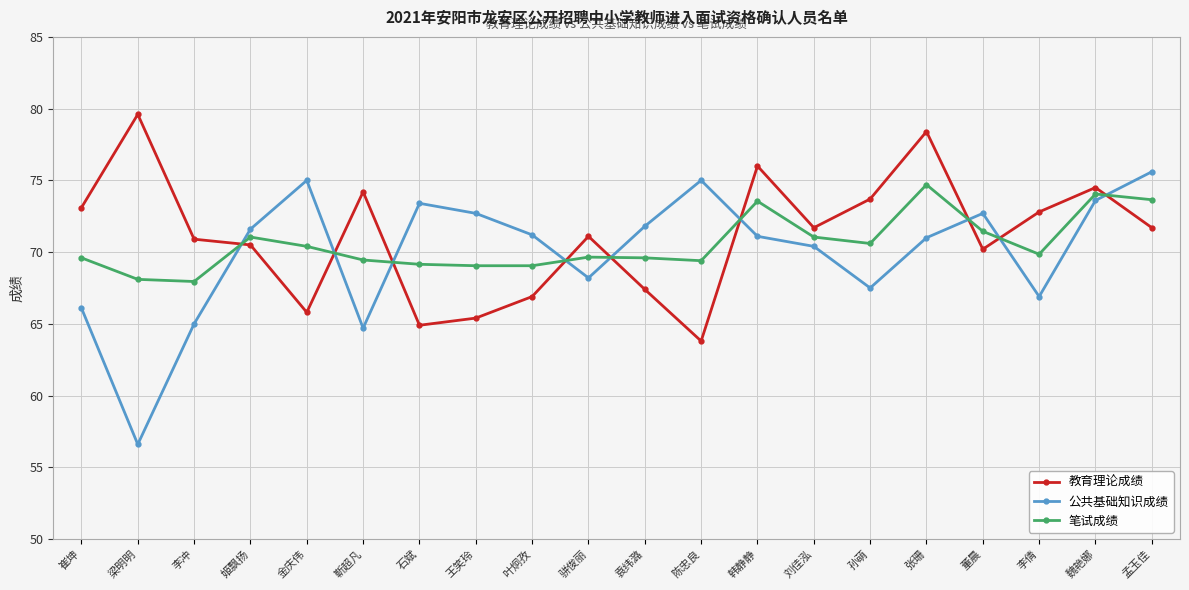

Does the chart display data point markers on the line(s)?

Yes